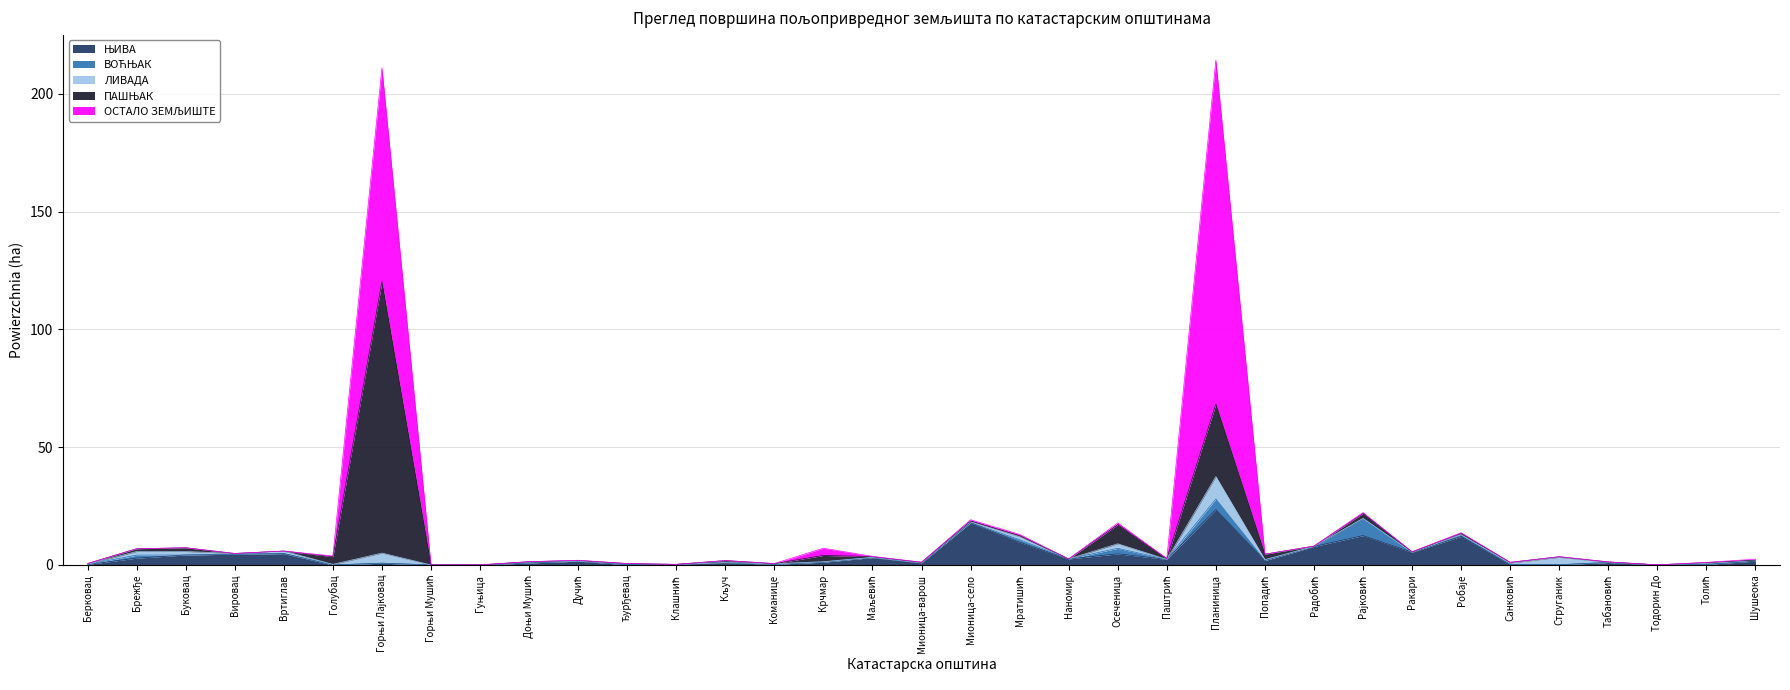

How many lines are shown in the chart?

5